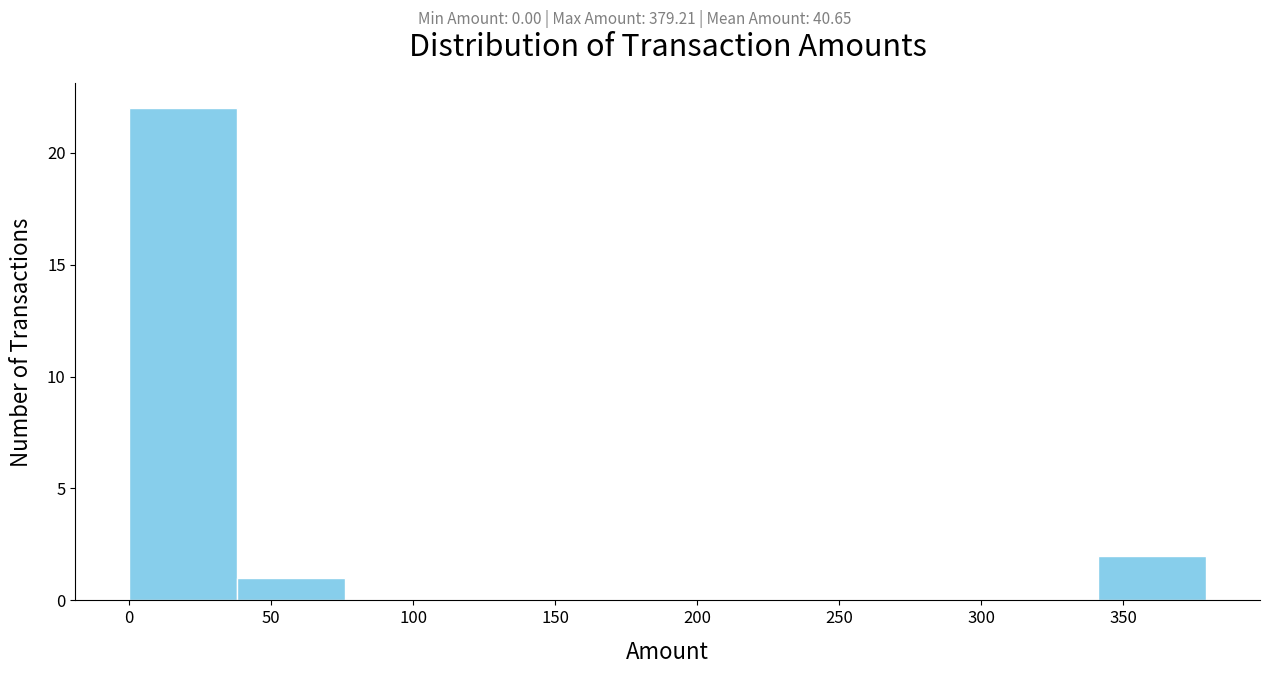

Over which range of the x-axis is the bar tallest?

0 to 40